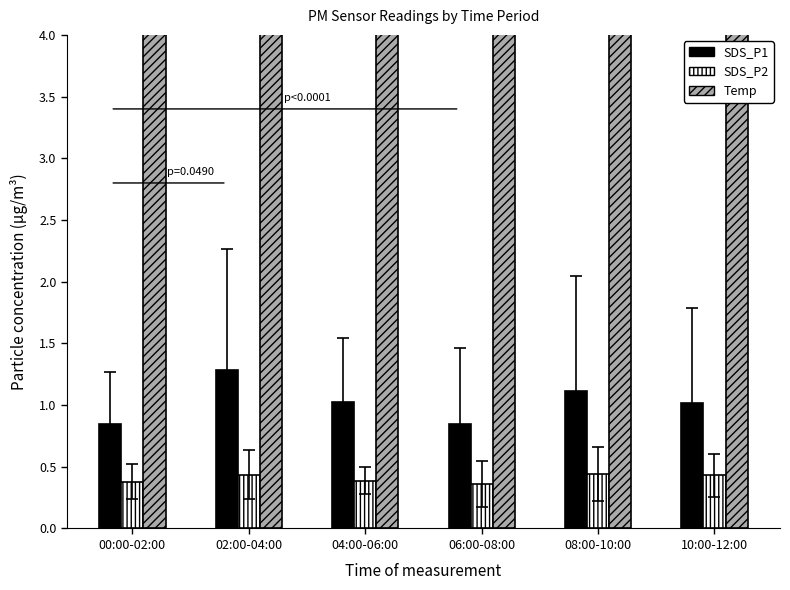

Between 00:00-02:00 and 08:00-10:00, which is larger?

08:00-10:00